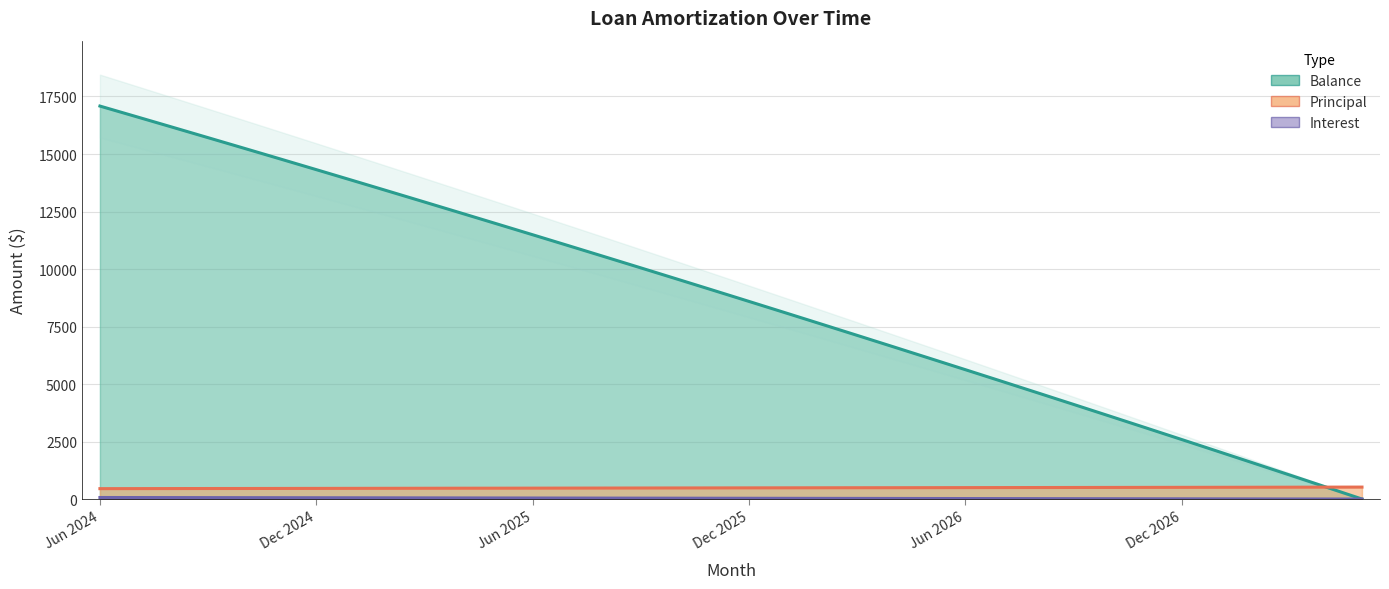

How many values in the Balance series exceed 9081?

17